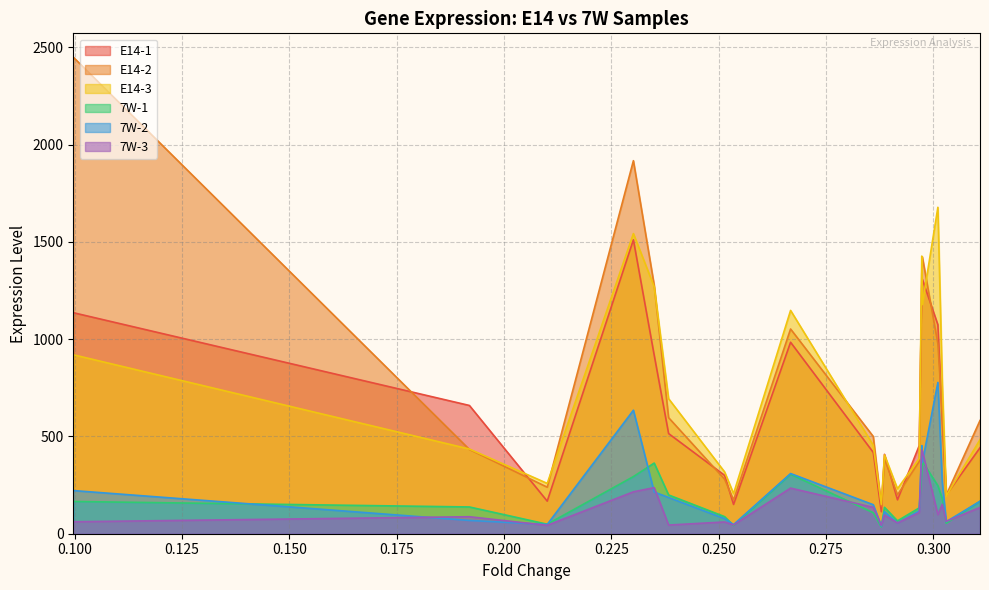

Reading left to right, extract all data points from this chart.

E14-1: COL11A1=1135.9	ANKRD15=659.2	MATN2=167.4	POSTN=1510.4	PPP2R3B=918.3	CPZ=514.7	LOC769366=299.9	LOC424283=150.4	UCHL1=983.9	PDGFD=417.9	TUB=113.2	ELMOD2=408.0	HS1BP3=174.2	SEMA3A=452.9	AMOTL2=1276.6	FZD2=1307.9	ALDOB=1074.0	COL3A1=583.8	REPS1=199.0	SACS=441.7
E14-2: COL11A1=2449.1	ANKRD15=433.1	MATN2=239.0	POSTN=1917.1	PPP2R3B=1277.8	CPZ=596.4	LOC769366=280.0	LOC424283=173.3	UCHL1=1052.1	PDGFD=499.7	TUB=143.0	ELMOD2=384.7	HS1BP3=199.8	SEMA3A=371.7	AMOTL2=1337.3	FZD2=1423.5	ALDOB=976.5	COL3A1=609.1	REPS1=198.4	SACS=581.8
E14-3: COL11A1=919.7	ANKRD15=435.3	MATN2=258.6	POSTN=1542.5	PPP2R3B=1269.5	CPZ=694.0	LOC769366=317.3	LOC424283=206.1	UCHL1=1147.6	PDGFD=454.5	TUB=150.9	ELMOD2=405.0	HS1BP3=231.0	SEMA3A=387.0	AMOTL2=1426.6	FZD2=1177.7	ALDOB=1677.6	COL3A1=771.5	REPS1=194.4	SACS=483.5
7W-1: COL11A1=165.7	ANKRD15=137.5	MATN2=48.9	POSTN=293.6	PPP2R3B=363.1	CPZ=199.3	LOC769366=87.7	LOC424283=42.0	UCHL1=305.4	PDGFD=107.9	TUB=34.9	ELMOD2=135.7	HS1BP3=66.0	SEMA3A=132.8	AMOTL2=317.8	FZD2=371.9	ALDOB=246.8	COL3A1=180.5	REPS1=53.7	SACS=166.7
7W-2: COL11A1=221.8	ANKRD15=68.3	MATN2=47.6	POSTN=634.7	PPP2R3B=214.3	CPZ=186.3	LOC769366=77.5	LOC424283=47.1	UCHL1=309.3	PDGFD=149.1	TUB=39.7	ELMOD2=113.8	HS1BP3=55.2	SEMA3A=117.8	AMOTL2=453.1	FZD2=365.8	ALDOB=777.5	COL3A1=261.8	REPS1=62.0	SACS=166.8
7W-3: COL11A1=61.4	ANKRD15=87.3	MATN2=43.2	POSTN=215.3	PPP2R3B=236.8	CPZ=44.6	LOC769366=60.4	LOC424283=45.1	UCHL1=234.5	PDGFD=135.4	TUB=42.6	ELMOD2=96.2	HS1BP3=55.2	SEMA3A=108.9	AMOTL2=430.3	FZD2=424.9	ALDOB=98.0	COL3A1=151.2	REPS1=63.6	SACS=134.9